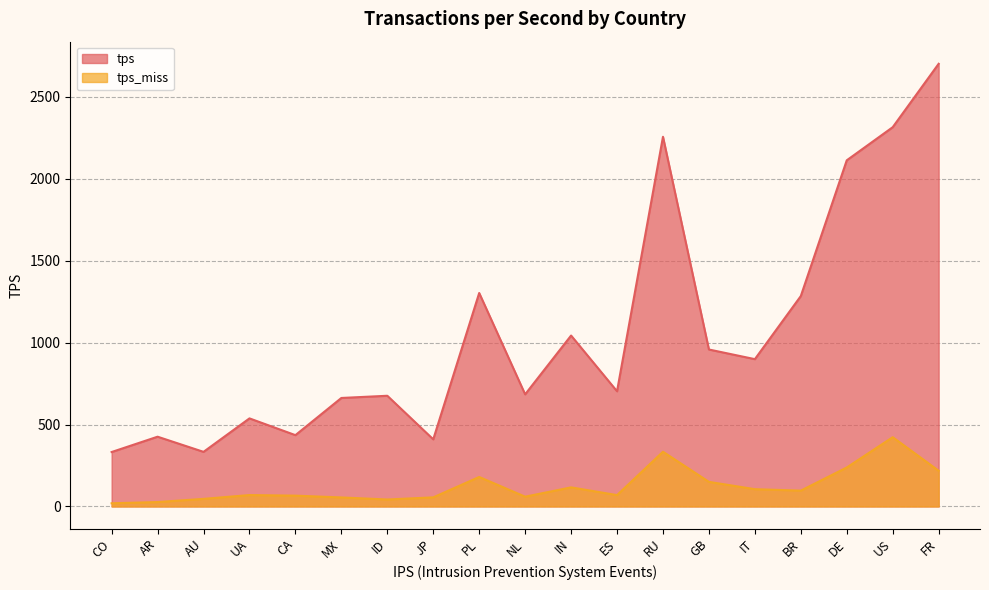

What position from the left is CO?

1